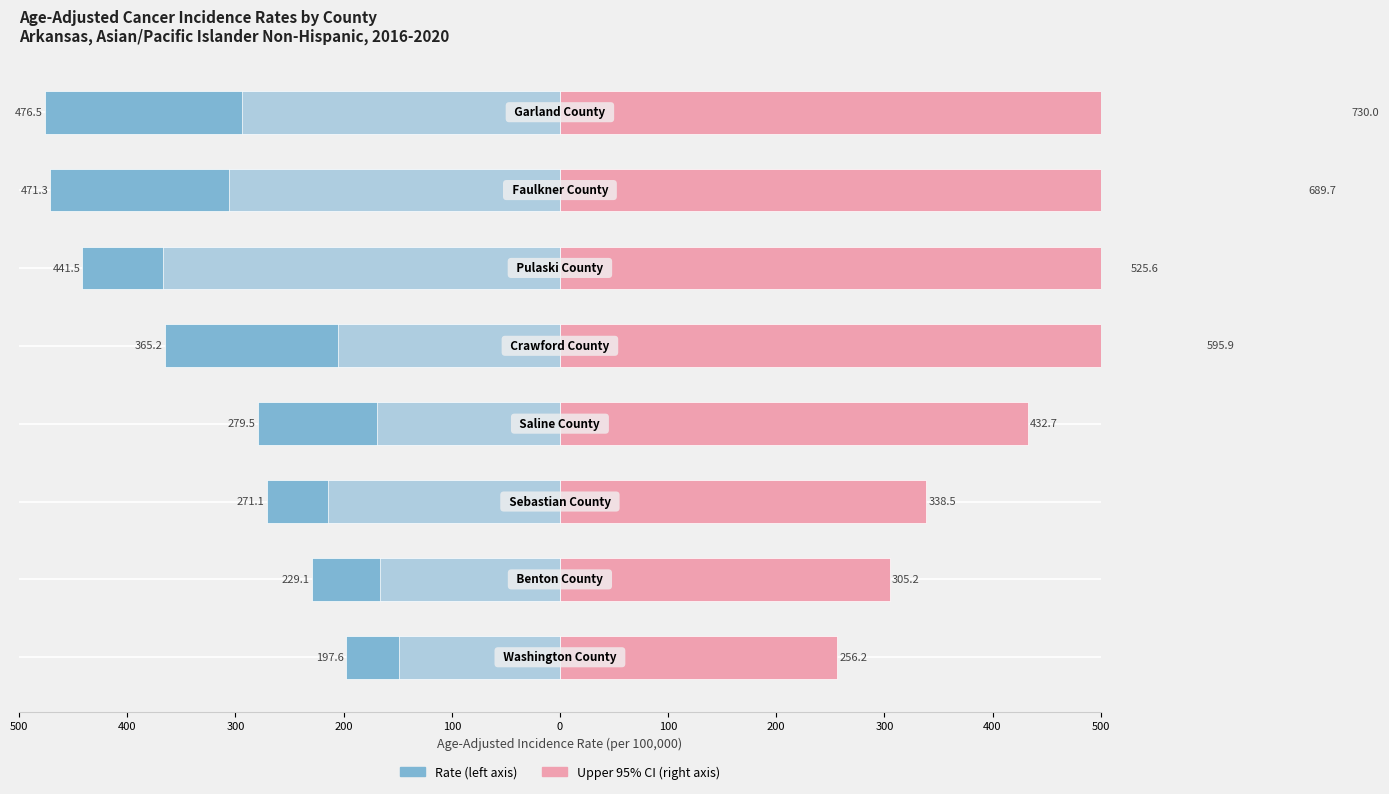

Are the bars horizontal?

Yes